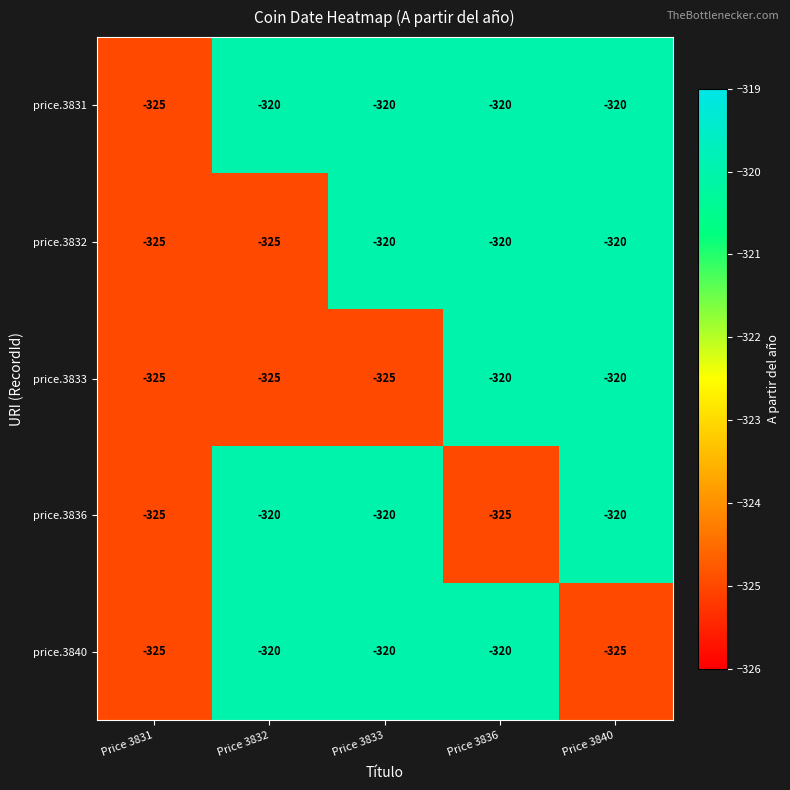

The value of price.3831 at Price 3836 is -489. True or false?

False